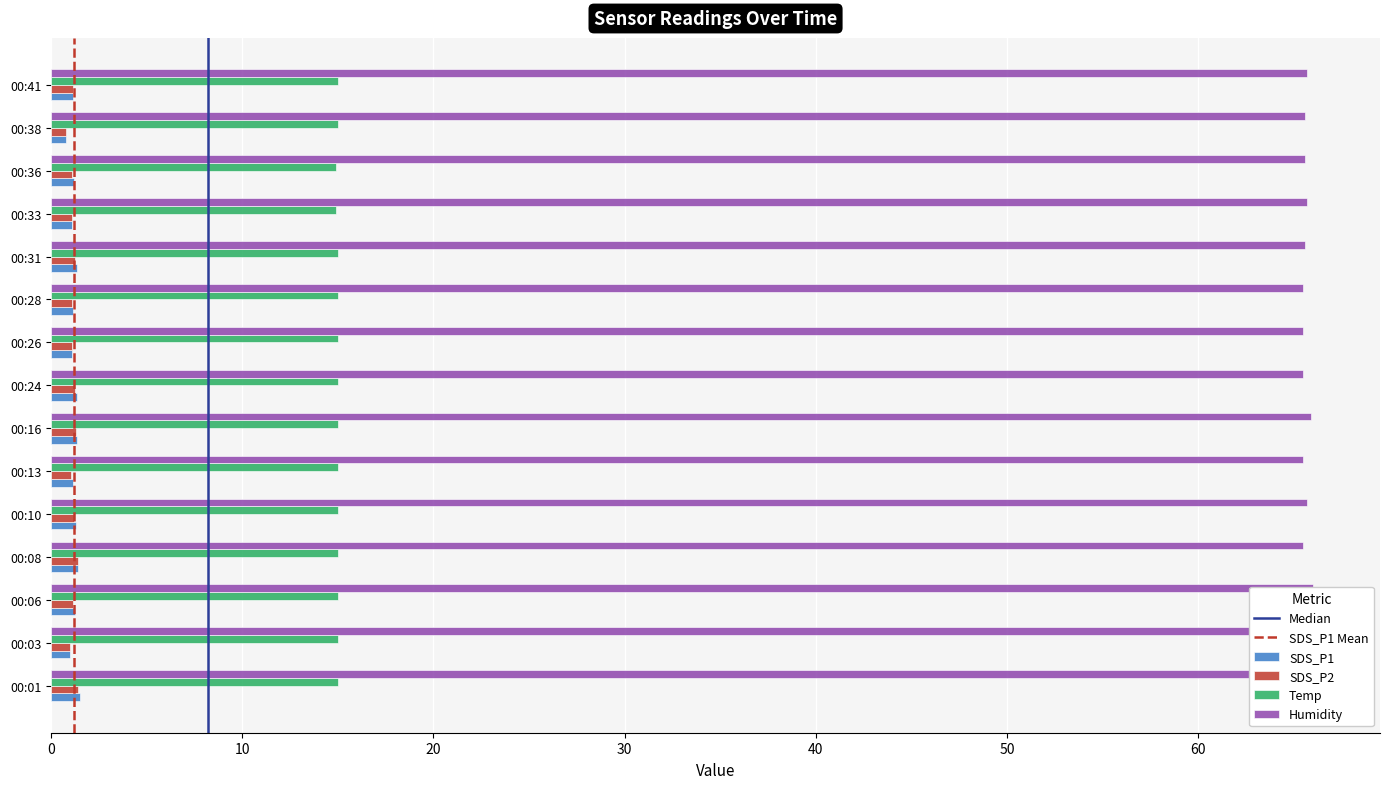

Are the bars grouped side by side (vs. stacked)?

Yes